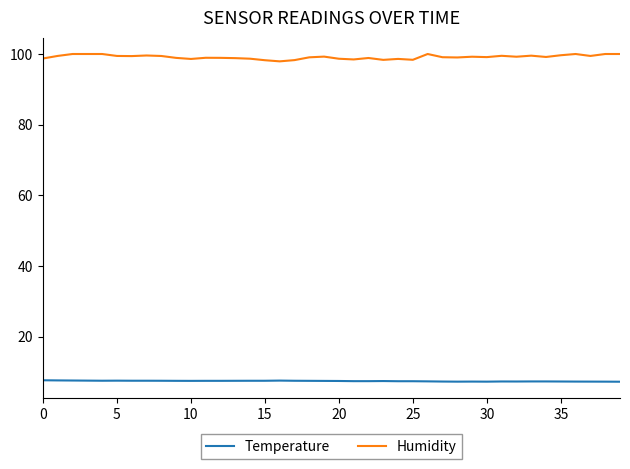

What is the highest value of the Temperature series?

7.6